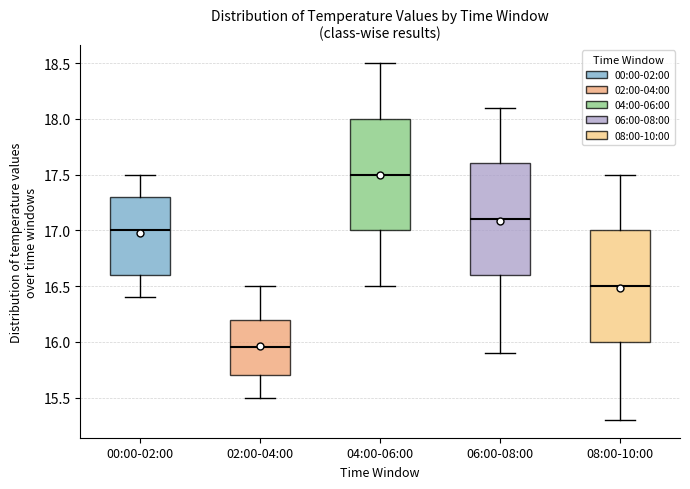

Where is the lower edge of the box for 00:00-02:00 on the y-axis? The values are not printed on the chart, so give them approximately, as read against the axis.

16.60